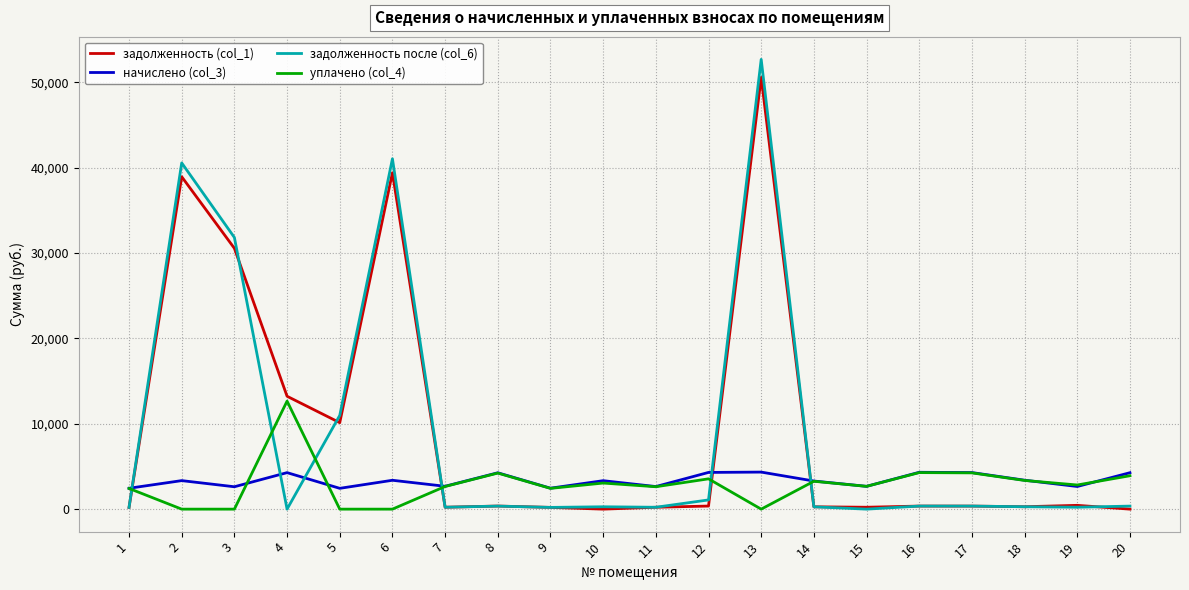

Which category has the highest value in the уплачено (col_4) series?

4